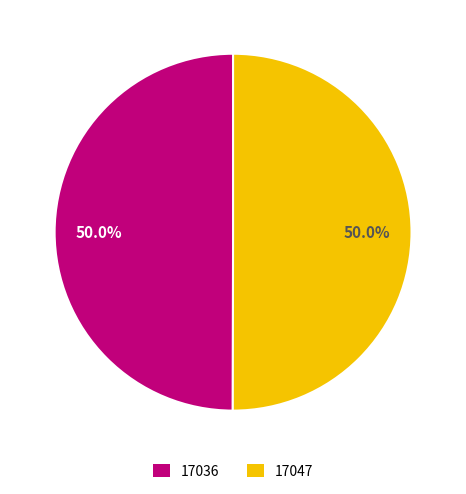

True or false: 17047 accounts for 50% of the total.

True